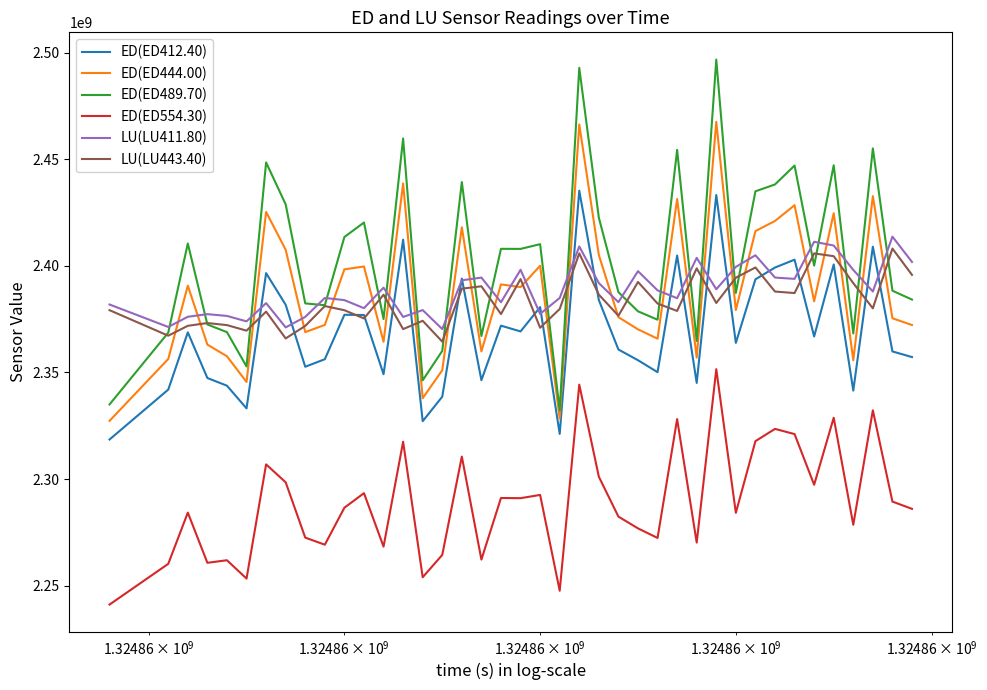

Which series has the widest spread of values?

ED(ED489.70)